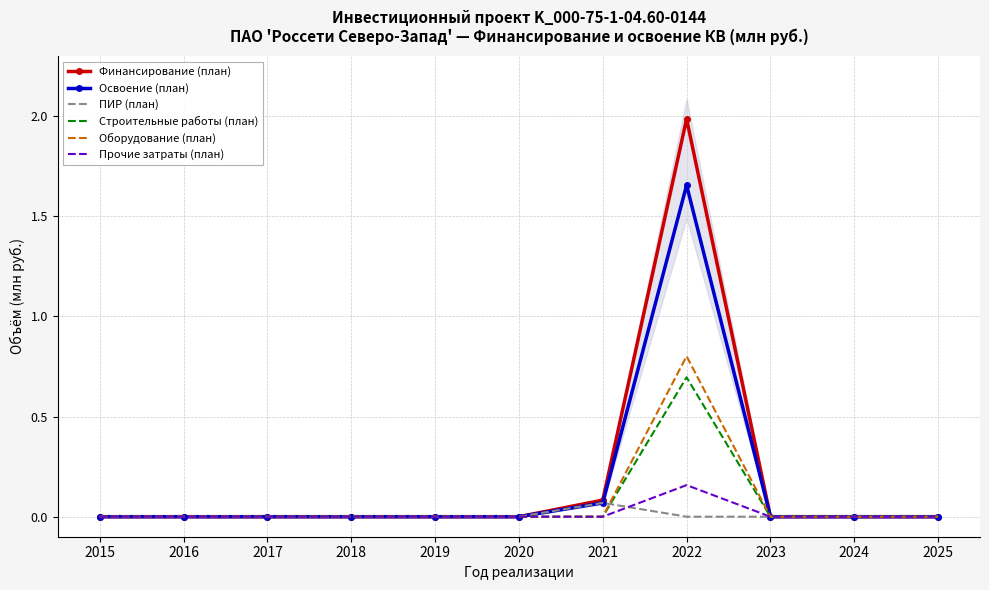

Which category has the highest value in the Оборудование (план) series?

2022